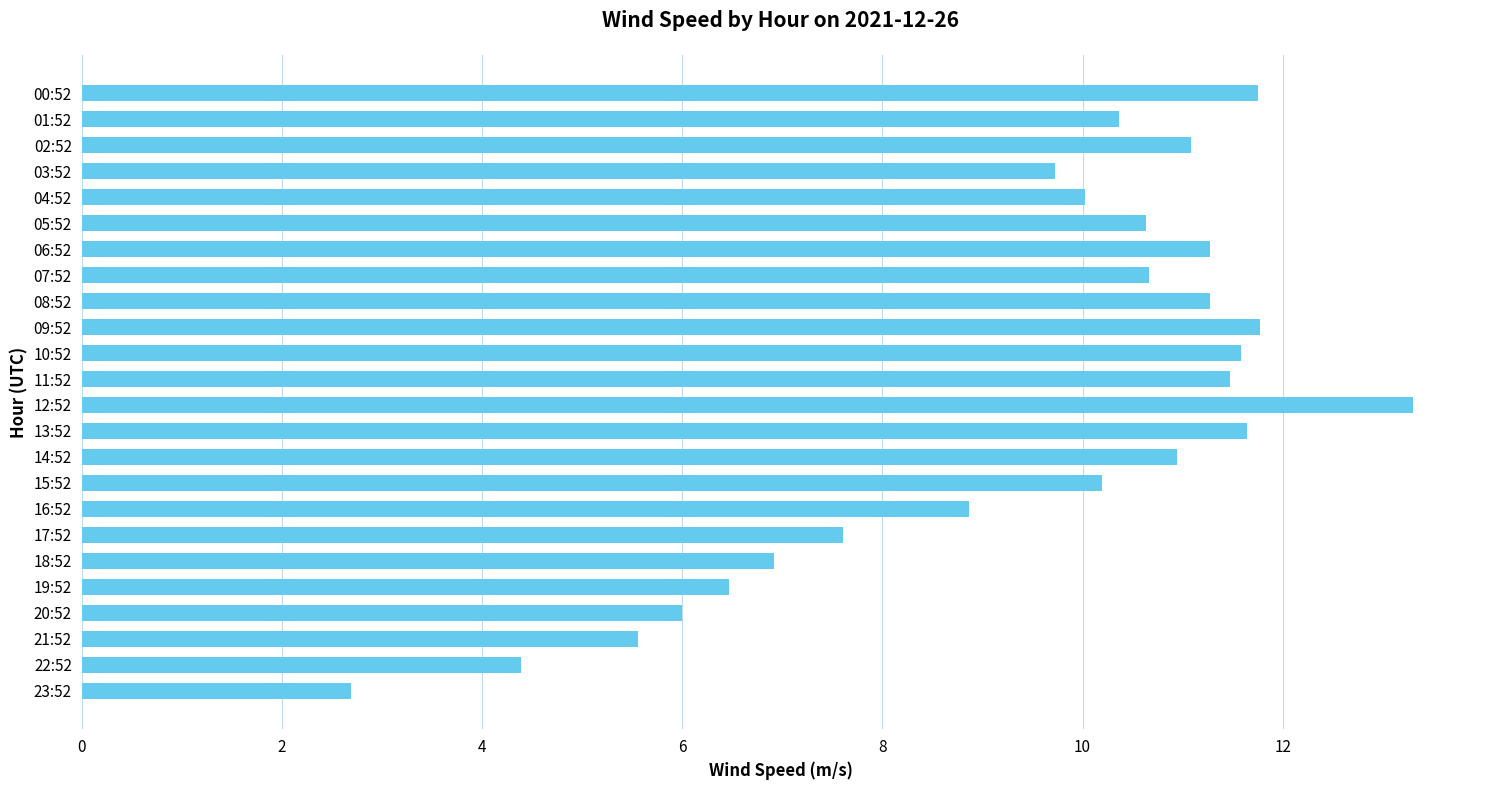

What is the sum of the values at 11:52 and 18:52?

18.4